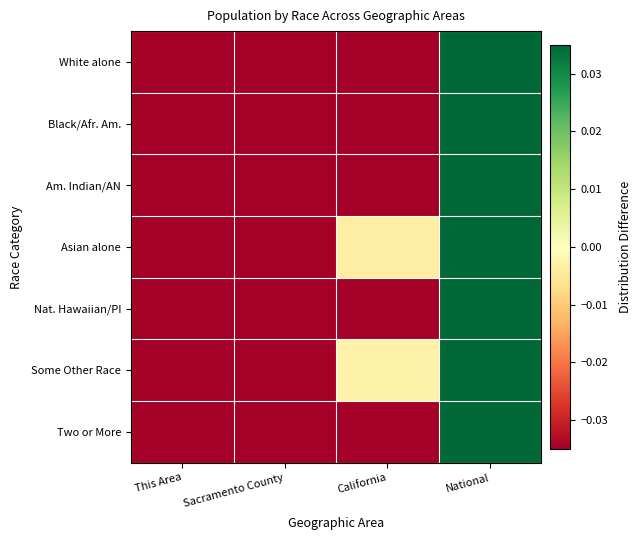

Reading right to left, extract all data points from this chart.

White alone: National=0.7	California=-0.2	Sacramento County=-0.2	This Area=-0.2
Black/Afr. Am.: National=0.7	California=-0.2	Sacramento County=-0.2	This Area=-0.2
Am. Indian/AN: National=0.6	California=-0.1	Sacramento County=-0.2	This Area=-0.2
Asian alone: National=0.5	California=-0.0	Sacramento County=-0.2	This Area=-0.2
Nat. Hawaiian/PI: National=0.5	California=-0.0	Sacramento County=-0.2	This Area=-0.2
Some Other Race: National=0.5	California=-0.0	Sacramento County=-0.2	This Area=-0.2
Two or More: National=0.6	California=-0.1	Sacramento County=-0.2	This Area=-0.2